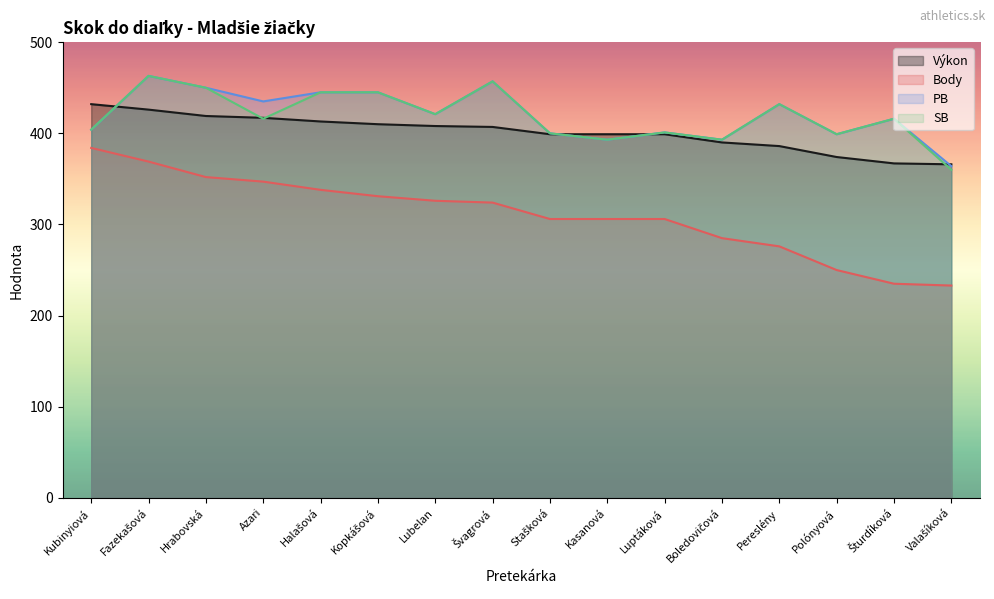

Rank the series by their maximum value, from lowest to highest.

Body, Výkon, PB, SB